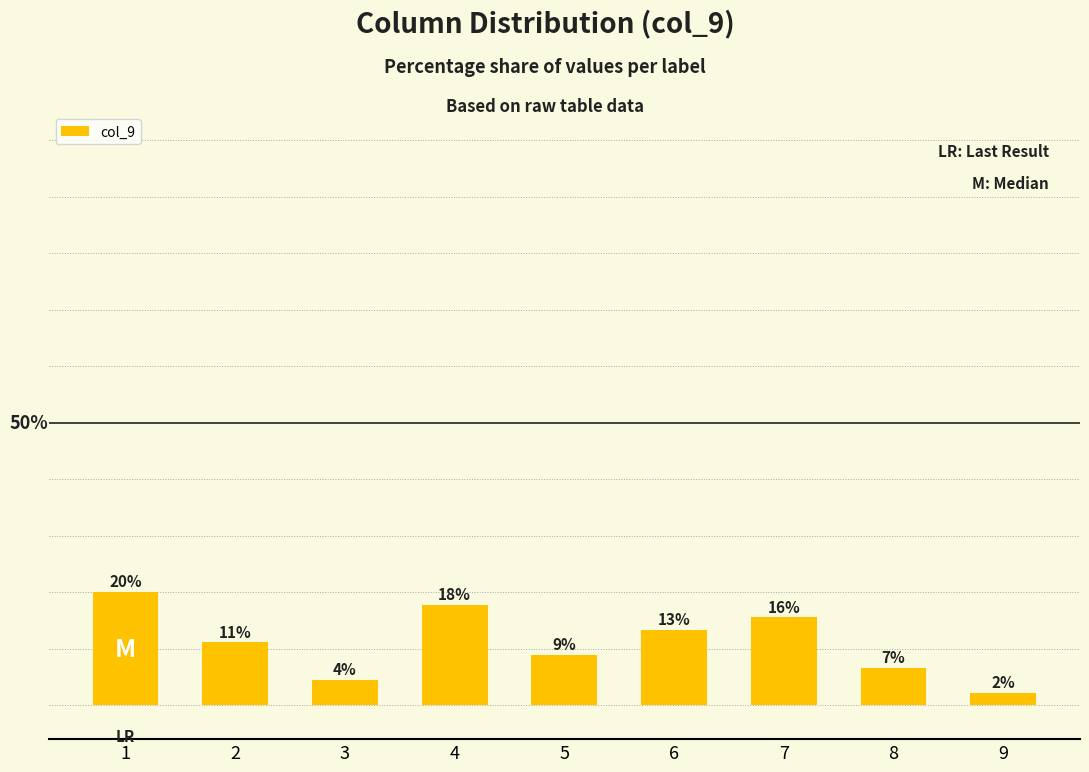

What is the change in value from 3 to 9?

-2.2